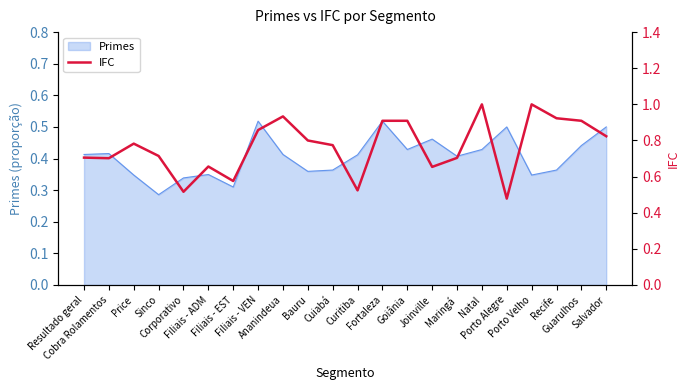

What is the minimum value shown in the chart?

0.5